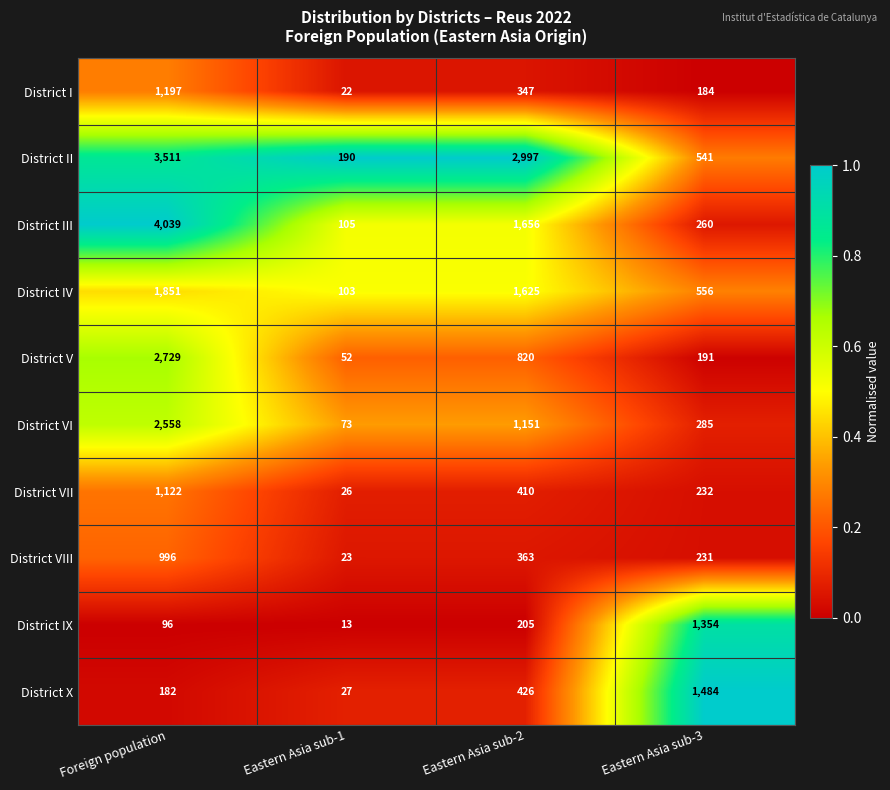

Between Foreign population and Eastern Asia sub-1, which series saw the biggest shift?

District III